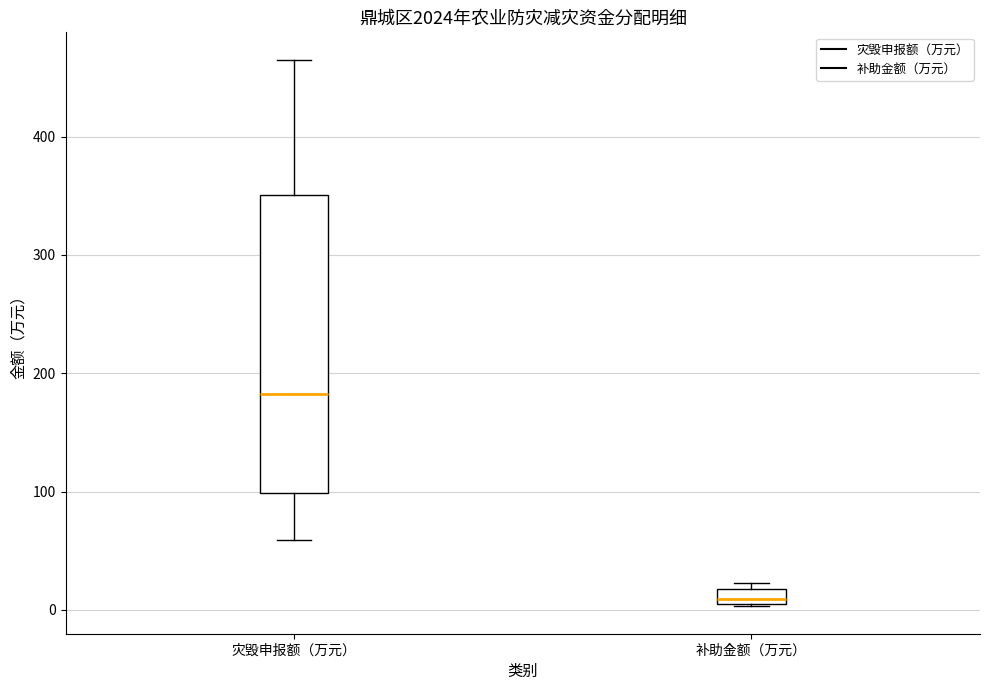

Where does the upper whisker of the box for 灾毁申报额（万元） end on the y-axis? The values are not printed on the chart, so give them approximately, as read against the axis.

470